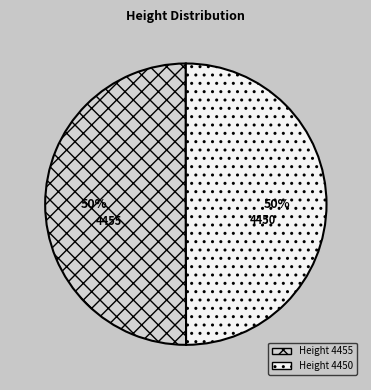

What percentage is the 4455 slice, to the nearest percent?

50%